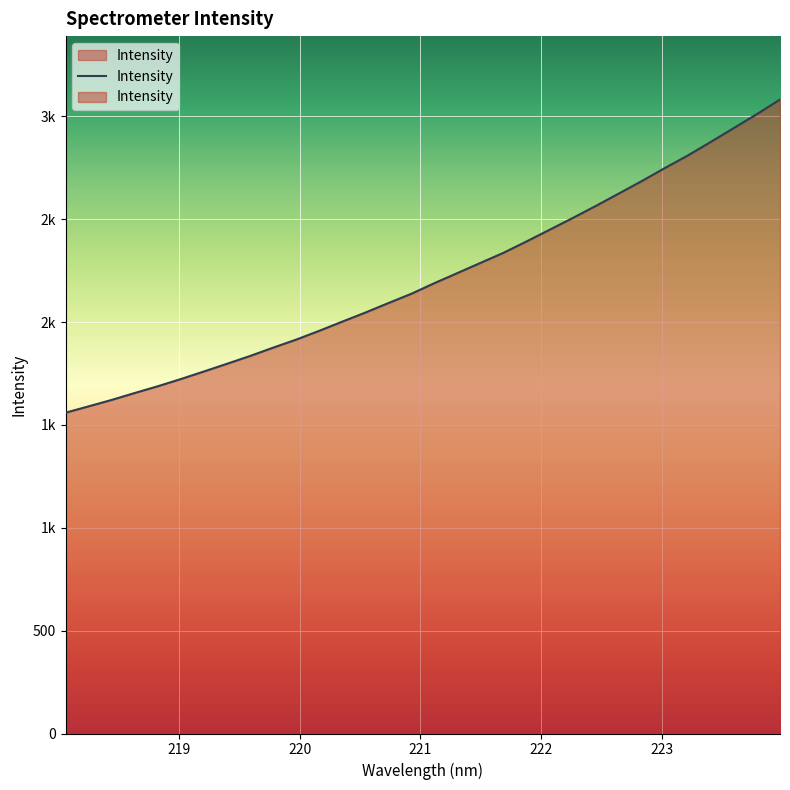

Rank the categories by value from highest to lowest.

223.9802, 223.7895, 223.5987, 223.408, 223.2172, 223.0264, 222.8355, 222.6447, 222.4538, 222.263, 222.0721, 221.8812, 221.6902, 221.4993, 221.3083, 221.1174, 220.9264, 220.7354, 220.5444, 220.3533, 220.1623, 219.9712, 219.7801, 219.589, 219.3979, 219.2067, 219.0156, 218.8244, 218.6332, 218.442, 218.2508, 218.0596